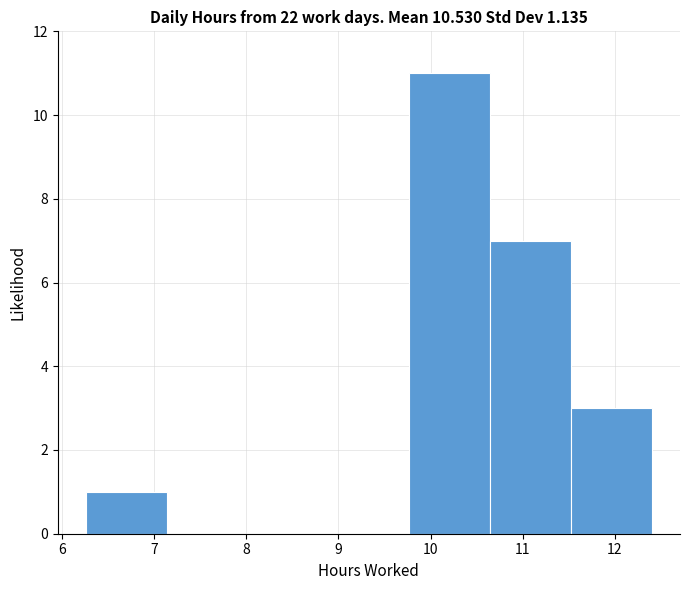

Reading left to right, transcribe this chart: for each bar, give the range it covers on the x-axis and its height. Neither the bar edges nor the heights are printed on the chart, so give them approximately, as read against the axes.

6.3 to 7.1: 1
7.1 to 8.0: 0
8.0 to 8.9: 0
8.9 to 9.8: 0
9.8 to 10.6: 11
10.6 to 11.5: 7
11.5 to 12.4: 3